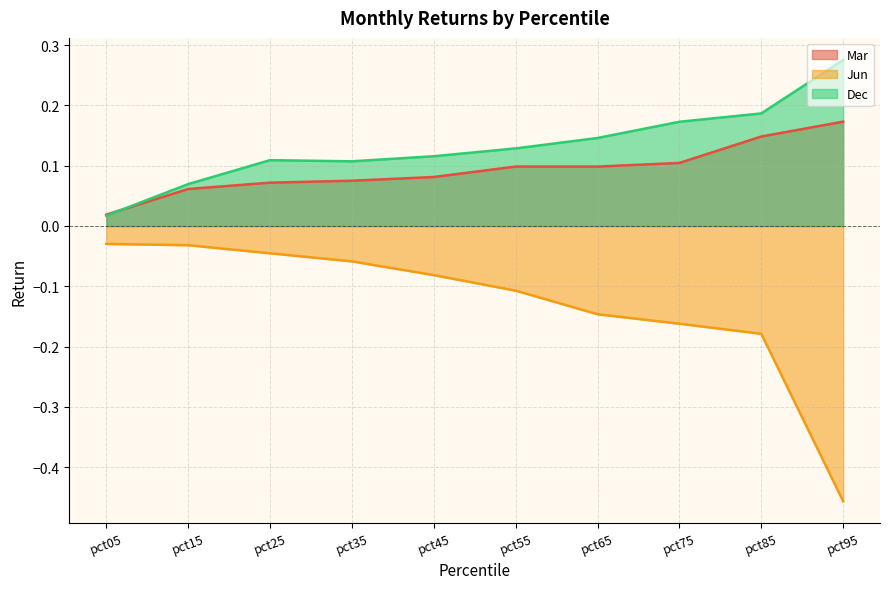

What is the smallest value displayed?

-0.5